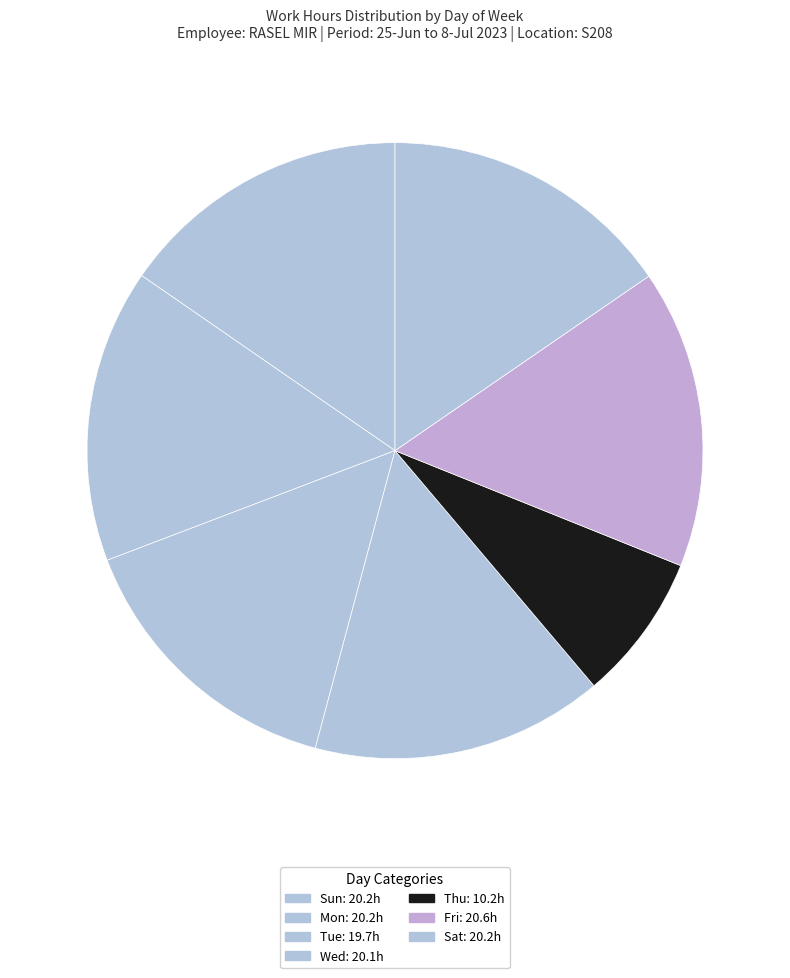

To the nearest percent, what is the difference between the Sat and Thu slice percentages?

8%